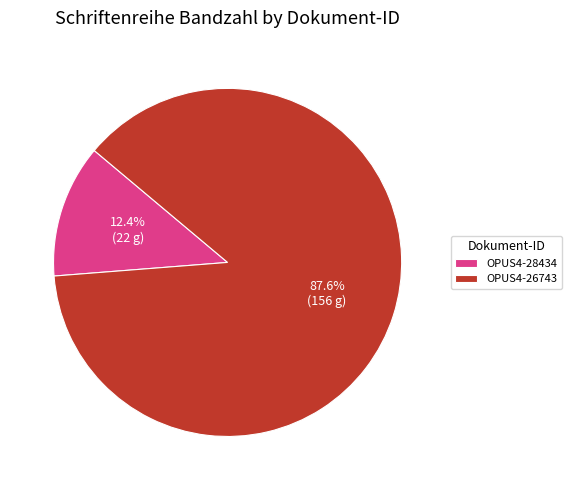

Does OPUS4-28434 account for over 50% of the chart?

No